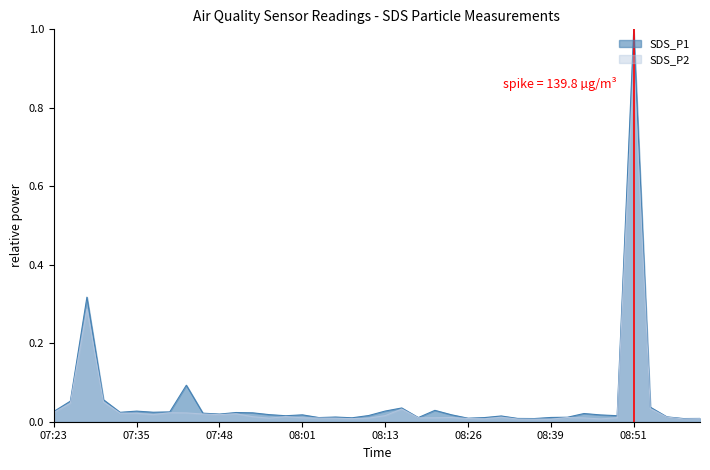

True or false: SDS_P2 and SDS_P1 intersect in this chart.

False